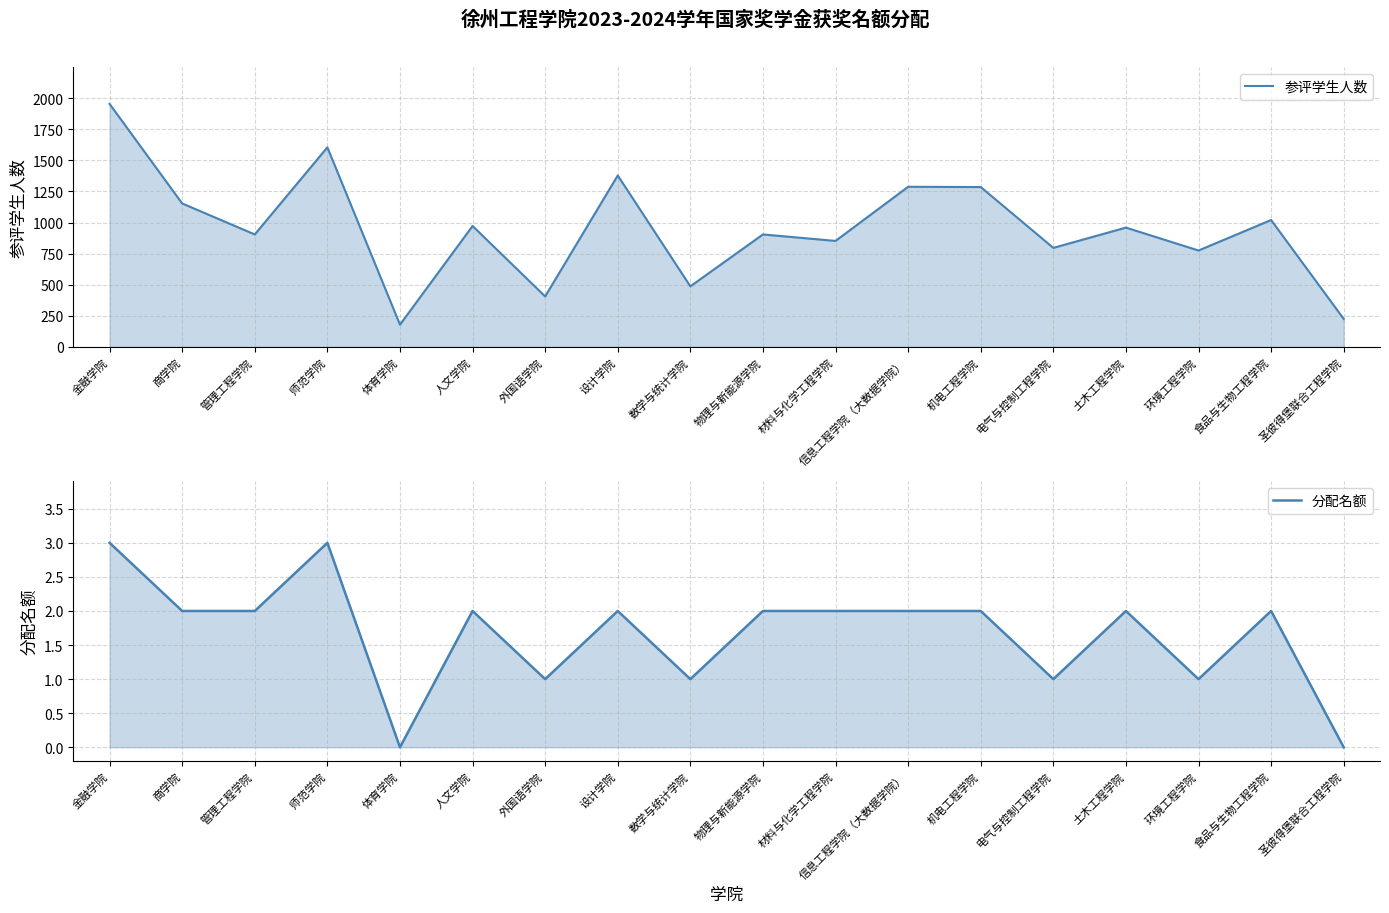

At which label does 分配名额 first exceed 2?

金融学院